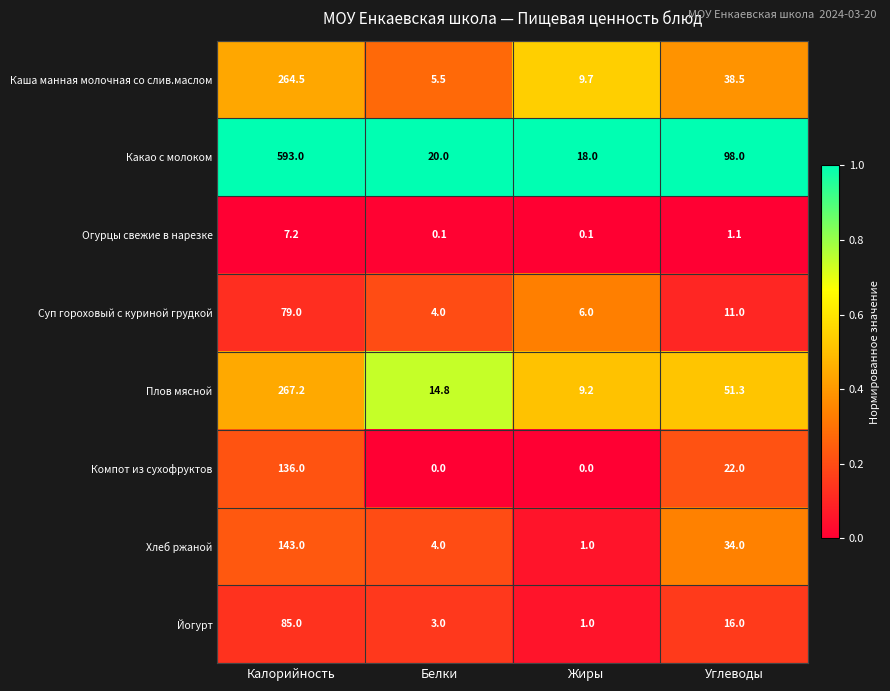

What is the difference between the maximum and second lowest values in the Суп гороховый с куриной грудкой series?

73.0